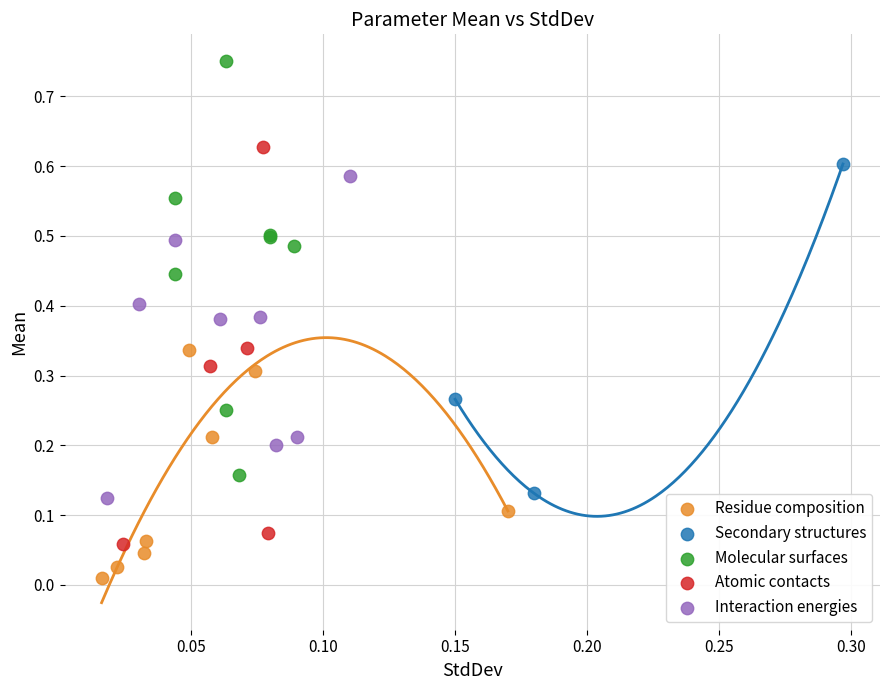

Which series reaches the minimum Y coordinate?

Residue composition